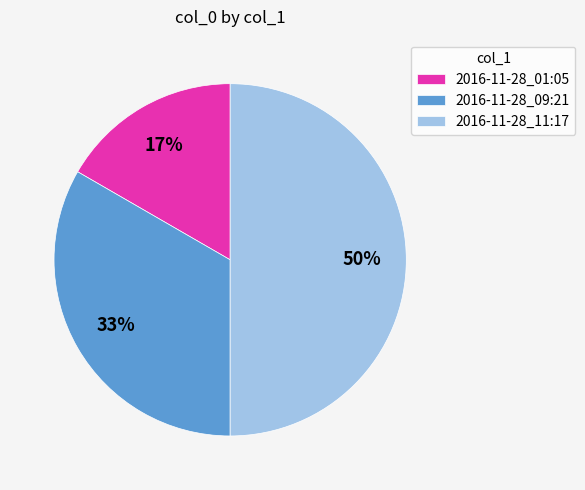

Which category has the biggest portion of the pie?

2016-11-28_11:17